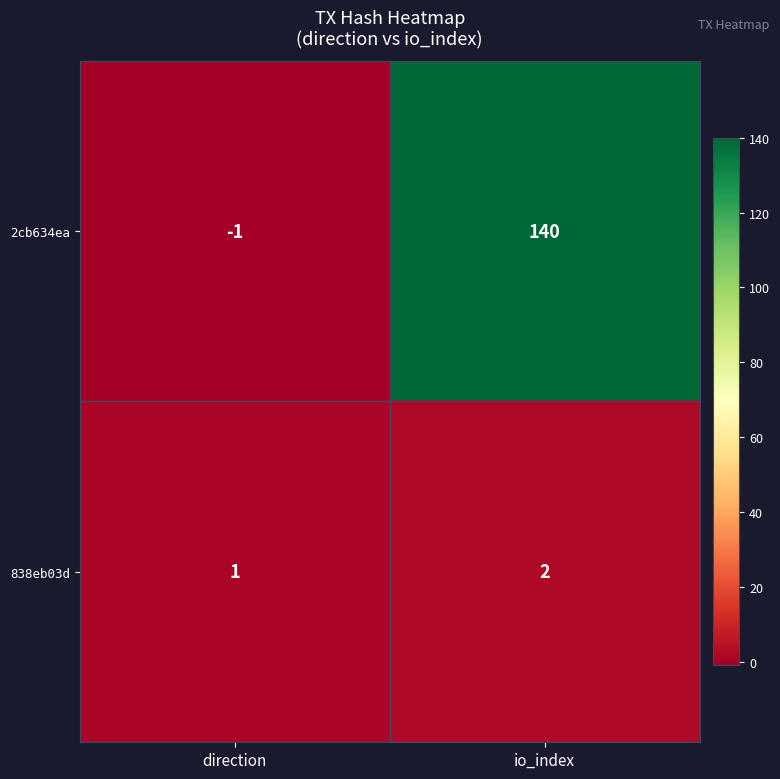

Which series has the largest total across all categories?

2cb634ea